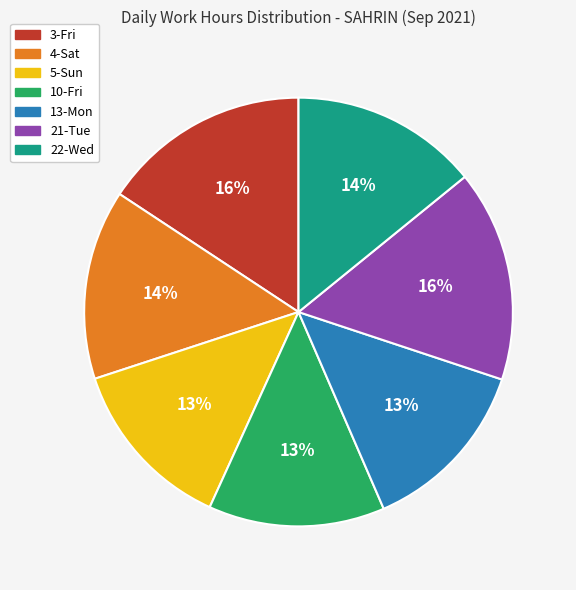

The 13-Mon slice represents 13% of the pie. True or false?

True